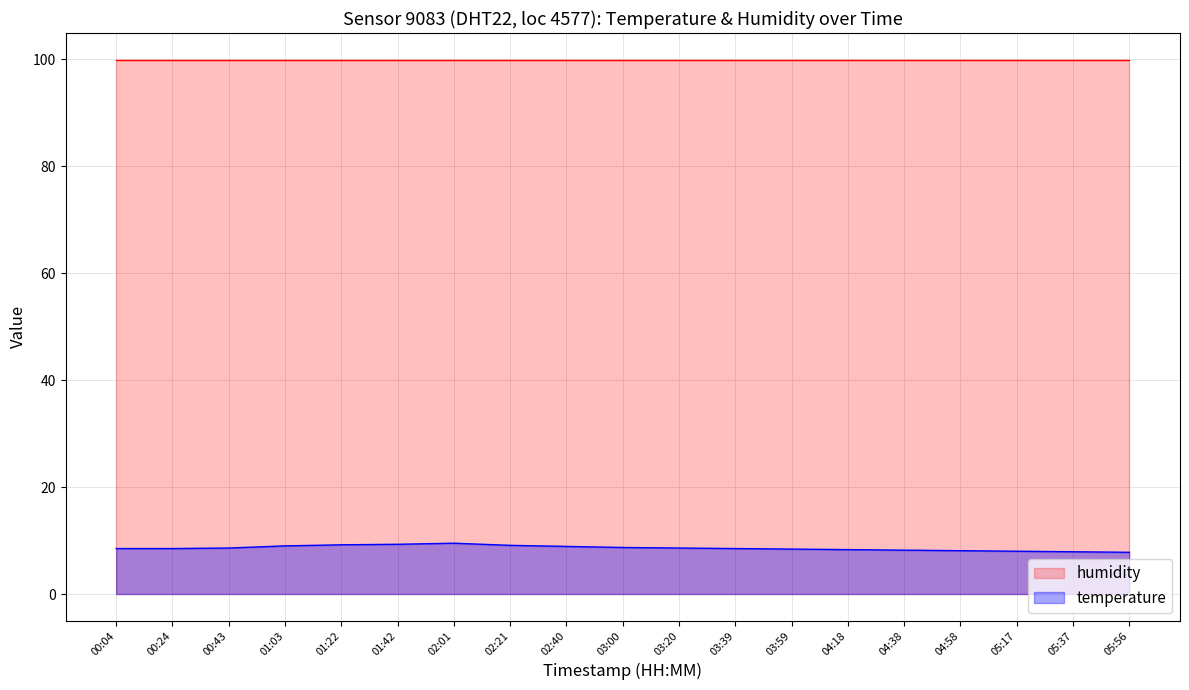

What is the label of the 6th point from the right?

04:18